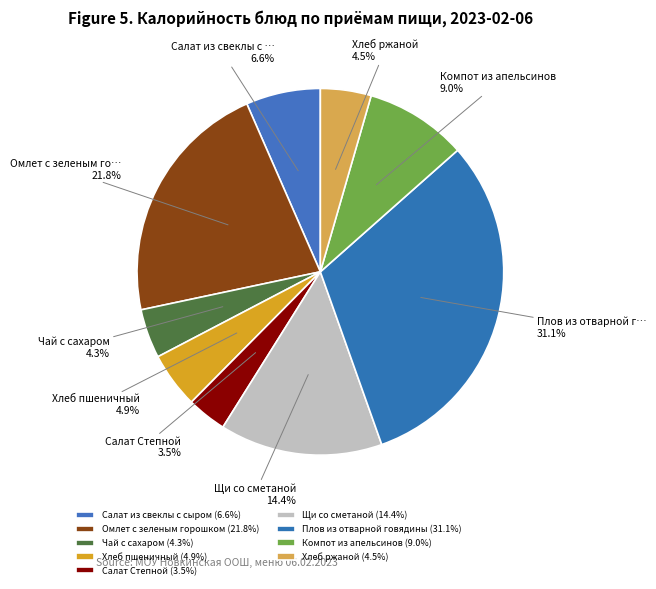

Is there any slice that represents more than half of the pie?

No